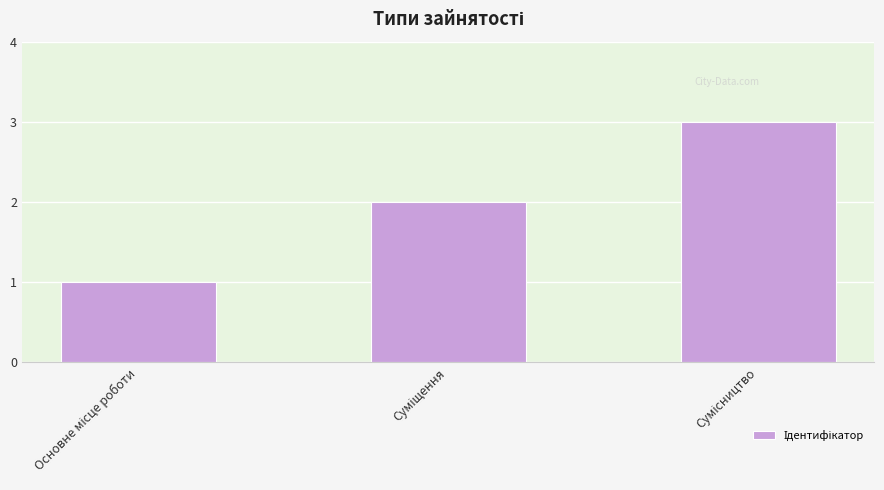

What is the sum of all values?

6